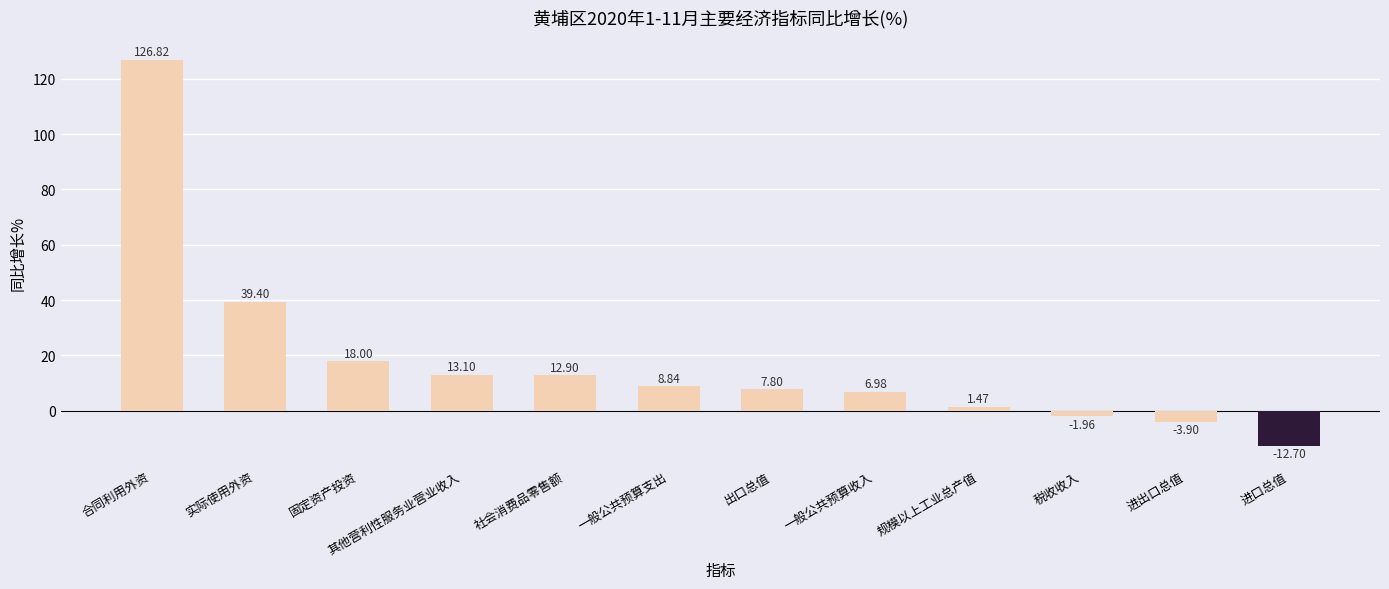

Is it true that the value at 实际使用外资 is 39.4?

True